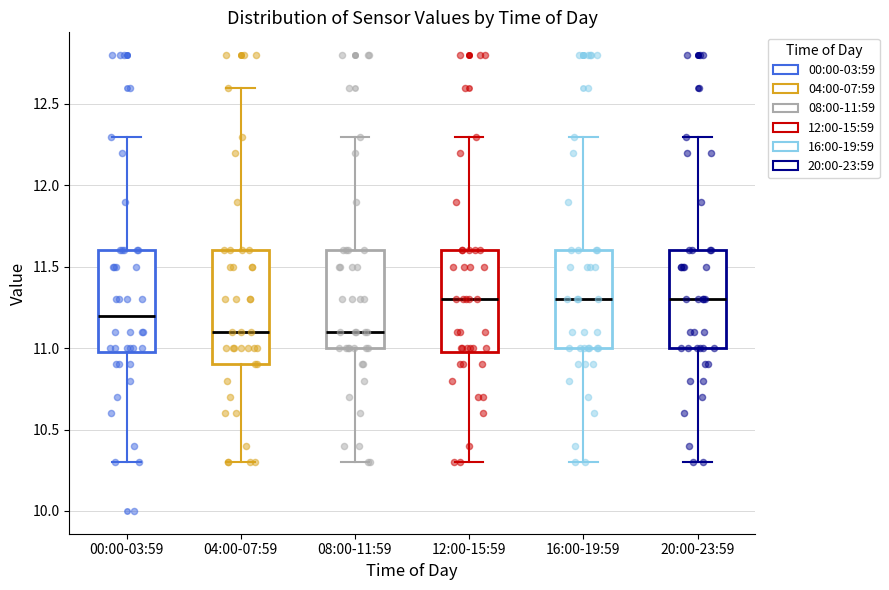

Which box is the tallest, from its lower edge to its upper edge?

04:00-07:59